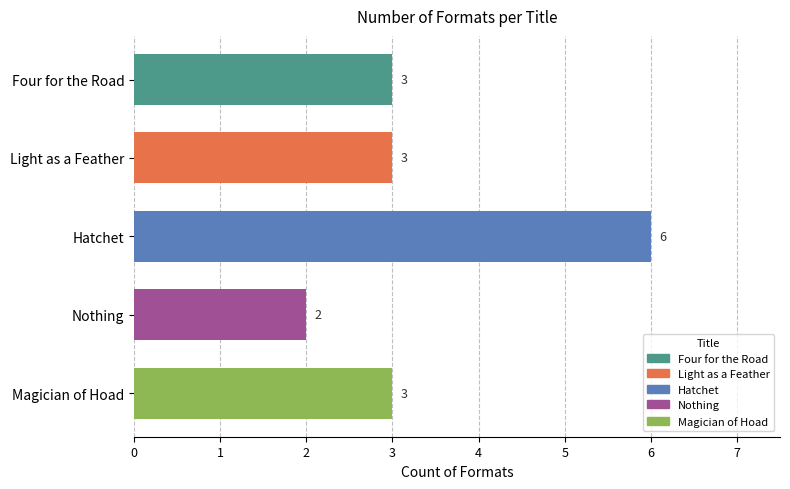

What is the change in value from Nothing to Magician of Hoad?

+1